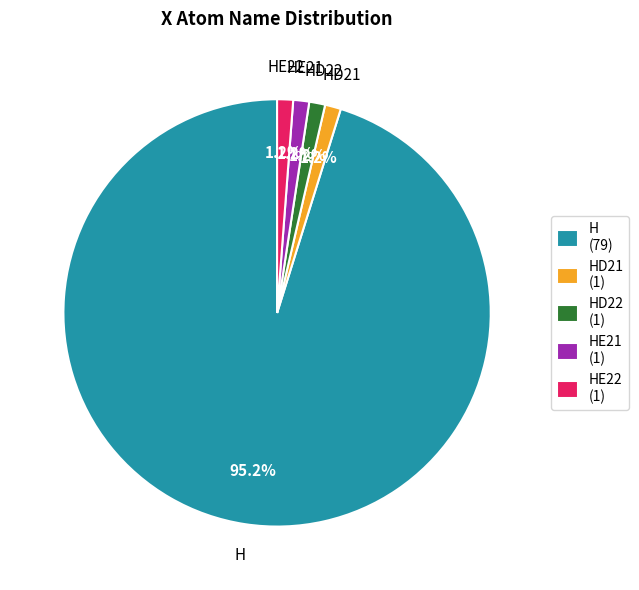

Which category accounts for the majority?

H (79)